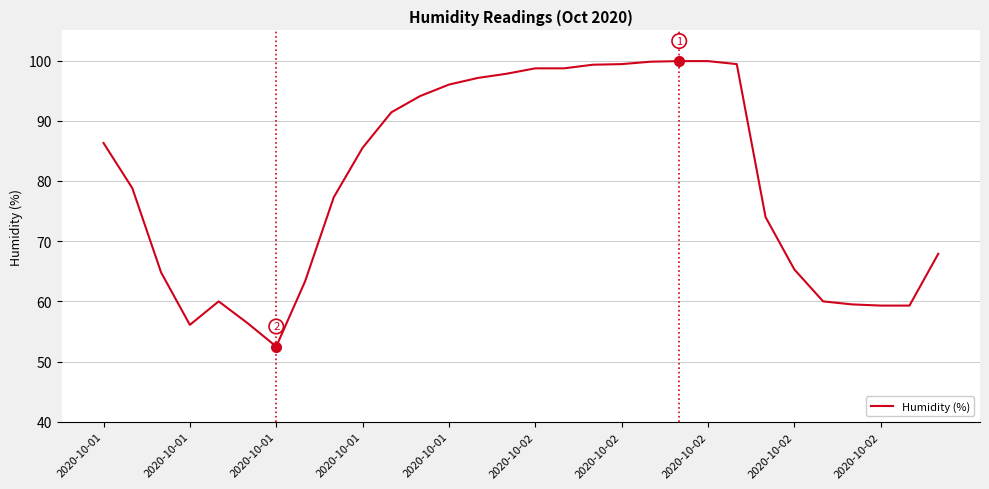

What is the difference between the maximum and minimum values?

47.4